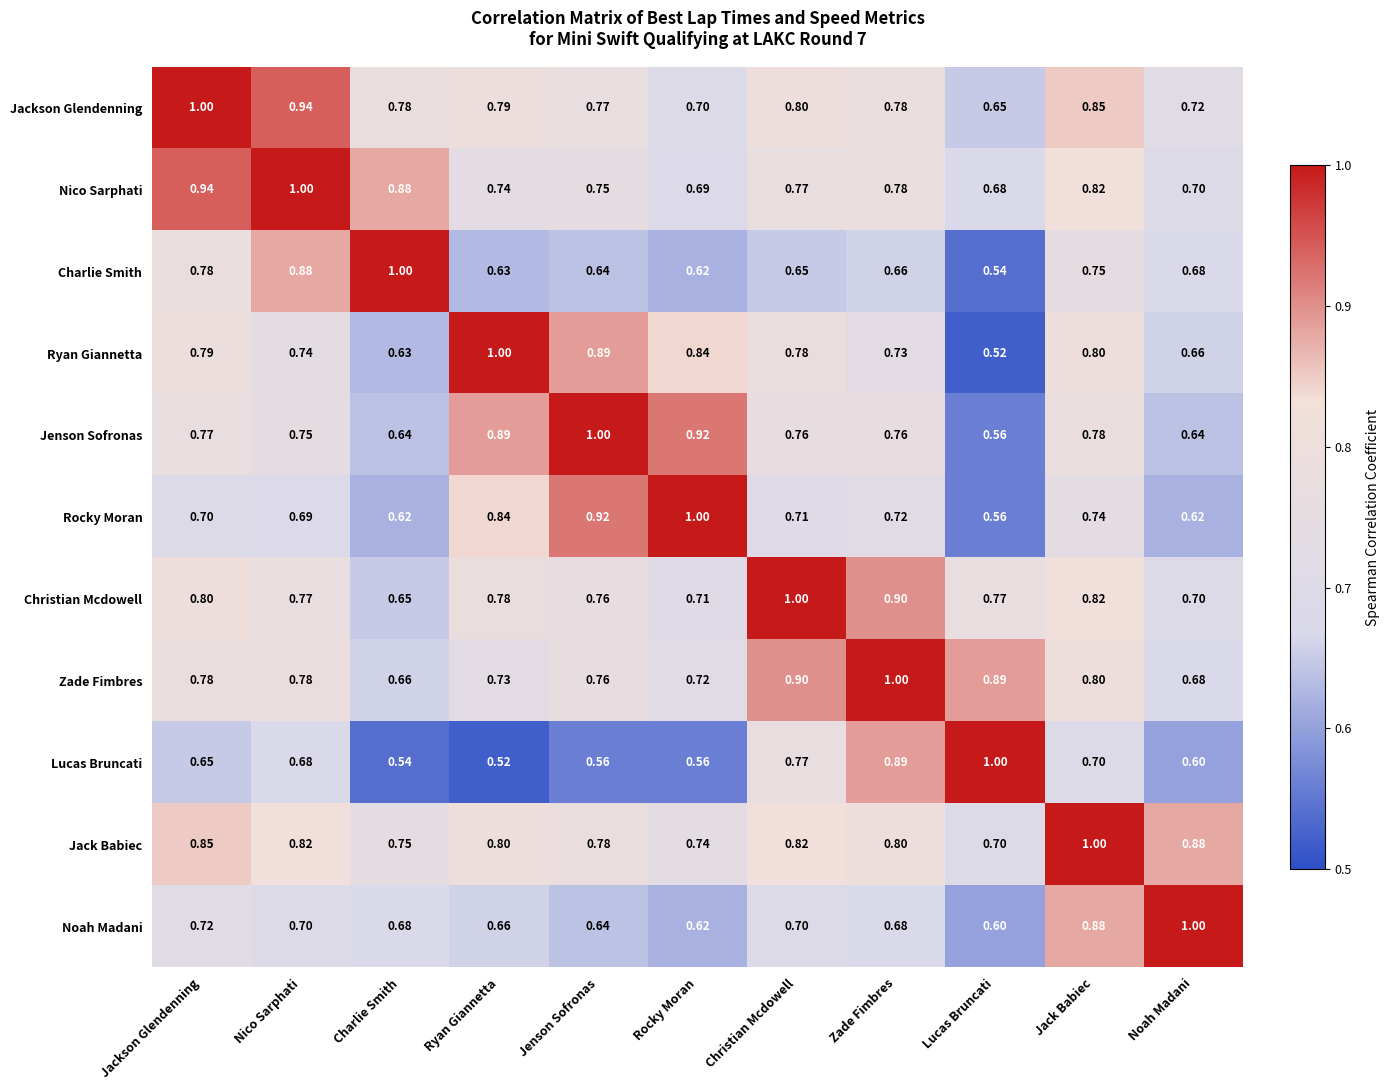

What is the total value across all series at Charlie Smith?

7.8